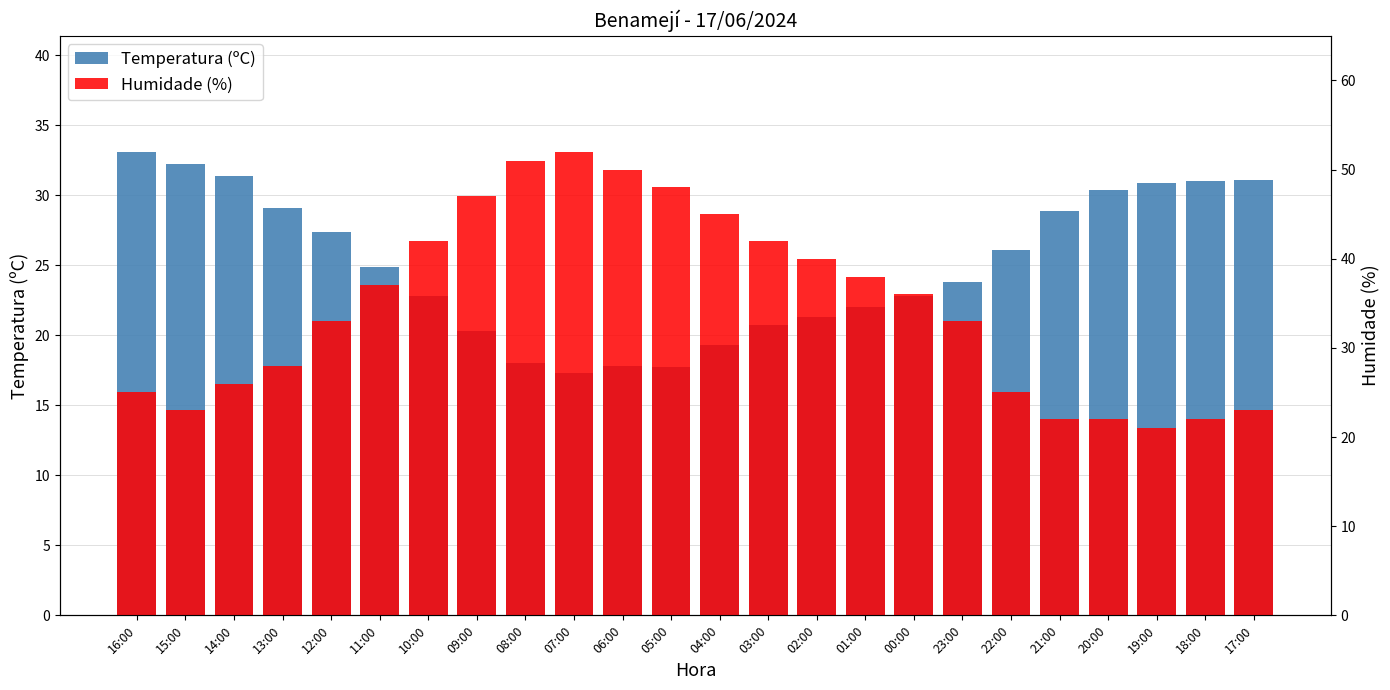

Reading left to right, extract all data points from this chart.

Temperatura (ºC): 16:00=33.1	15:00=32.2	14:00=31.4	13:00=29.1	12:00=27.4	11:00=24.9	10:00=22.8	09:00=20.3	08:00=18.0	07:00=17.3	06:00=17.8	05:00=17.7	04:00=19.3	03:00=20.7	02:00=21.3	01:00=22.0	00:00=22.8	23:00=23.8	22:00=26.1	21:00=28.9	20:00=30.4	19:00=30.9	18:00=31.0	17:00=31.1
Humidade (%): 16:00=25.0	15:00=23.0	14:00=26.0	13:00=28.0	12:00=33.0	11:00=37.0	10:00=42.0	09:00=47.0	08:00=51.0	07:00=52.0	06:00=50.0	05:00=48.0	04:00=45.0	03:00=42.0	02:00=40.0	01:00=38.0	00:00=36.0	23:00=33.0	22:00=25.0	21:00=22.0	20:00=22.0	19:00=21.0	18:00=22.0	17:00=23.0